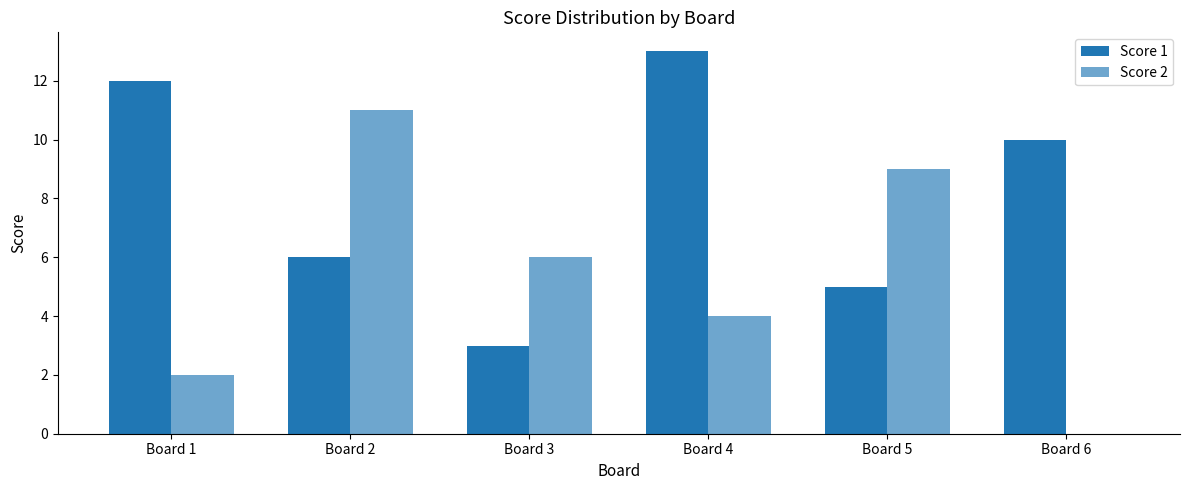

Count the number of data series in this chart.

2